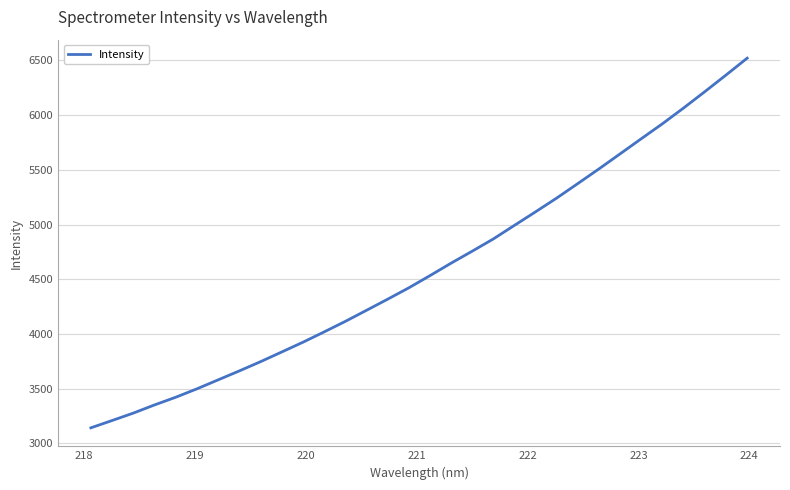

What is the minimum value shown in the chart?

3140.5